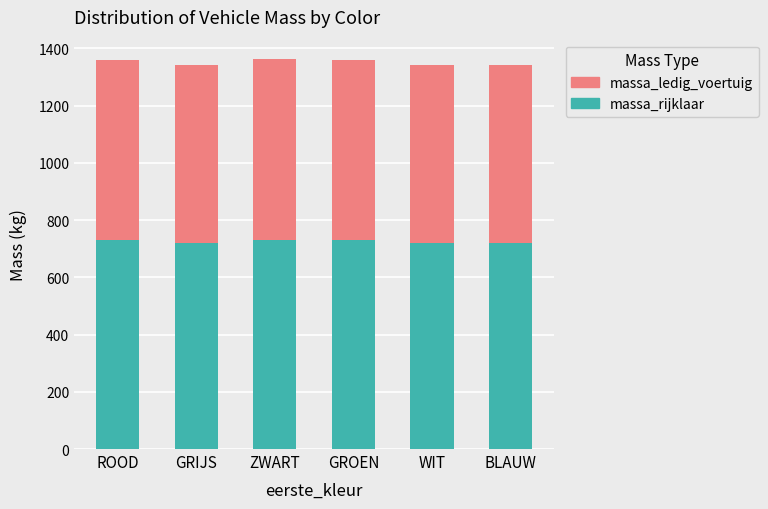

Is it true that massa_rijklaar equals 720 at WIT?

True